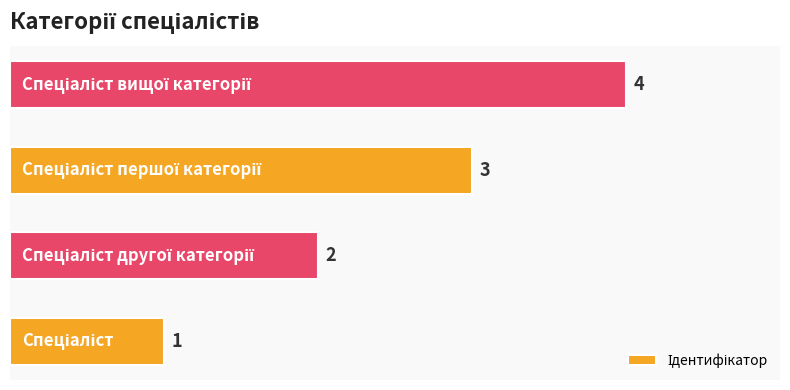

Count the values in the range 2 to 4.

3